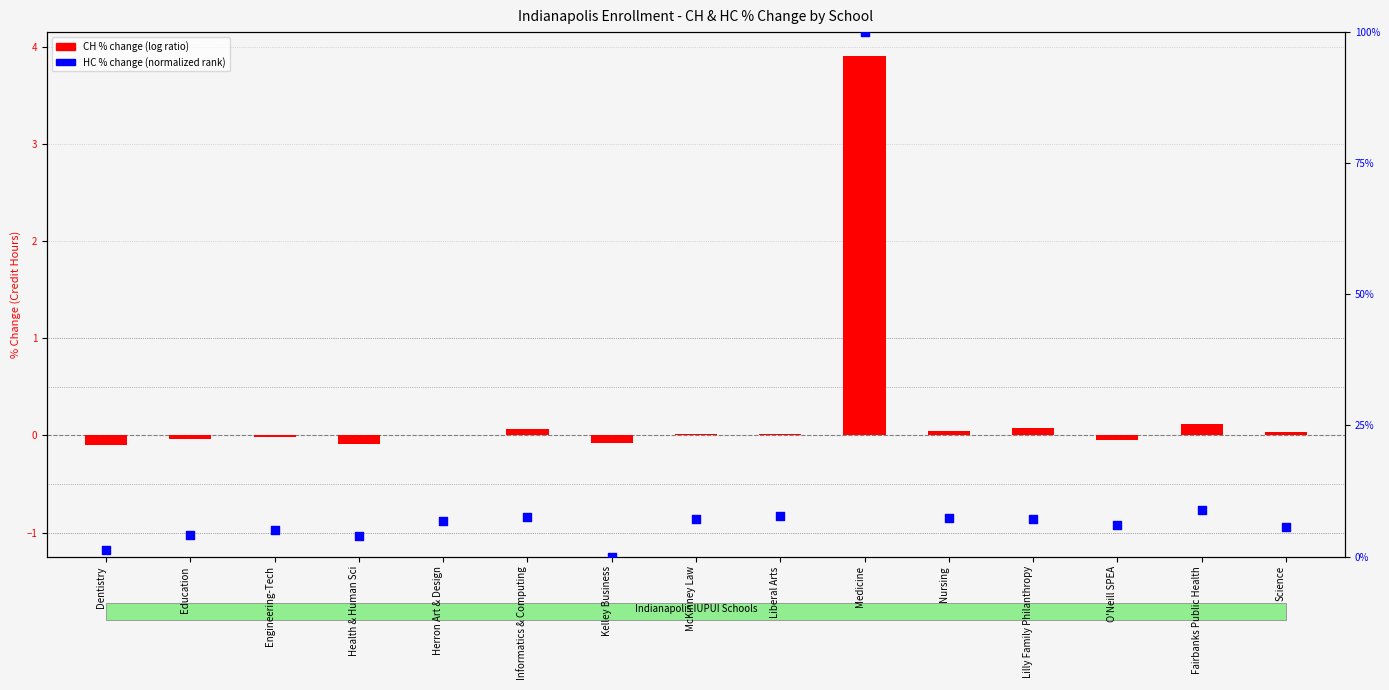

Is the value of CH % change (log ratio) at Medicine greater than the value of HC pct rank (normalized) at Lilly Family Philanthropy?

No